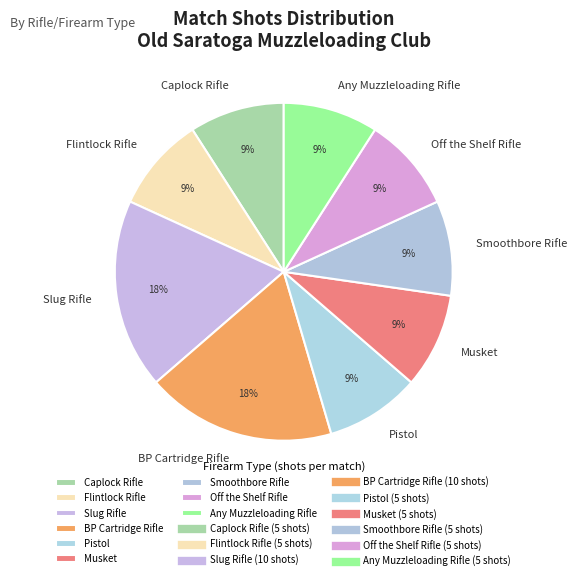

To the nearest percent, what portion does Pistol represent?

9%